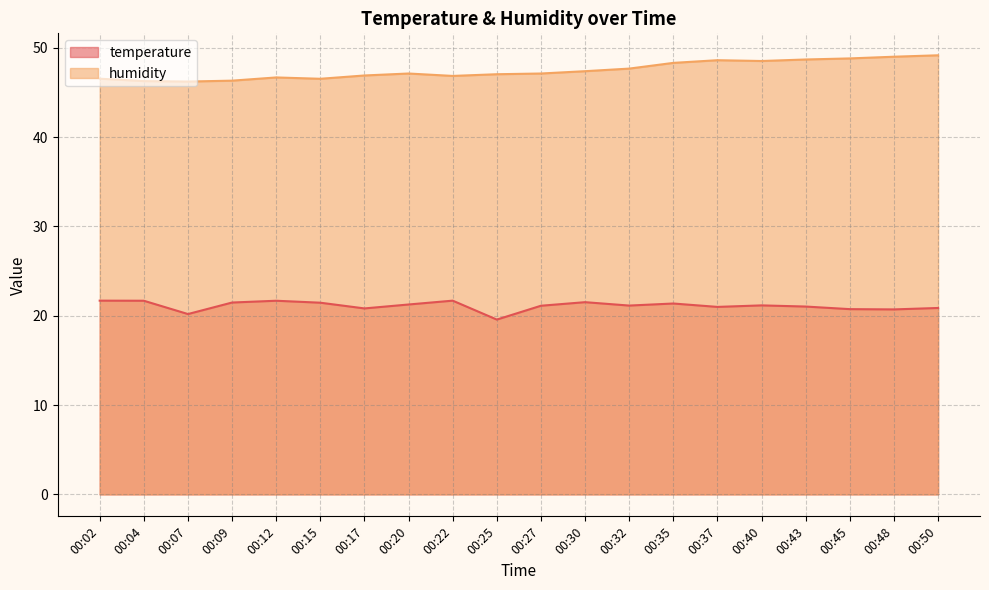

Which category has the highest value in the temperature series?

00:02